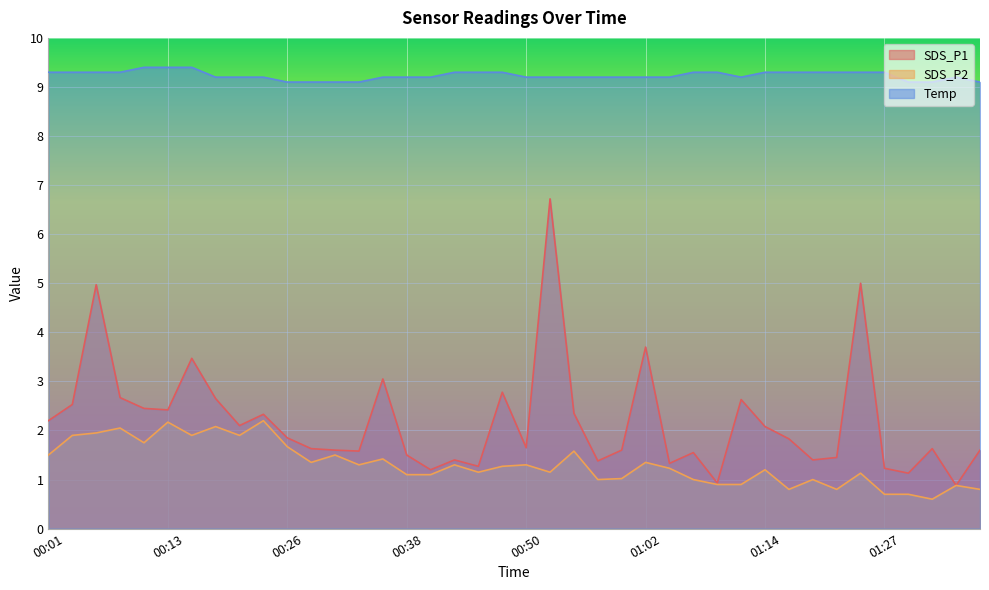

At which category does Temp reach its first local peak?

01:34